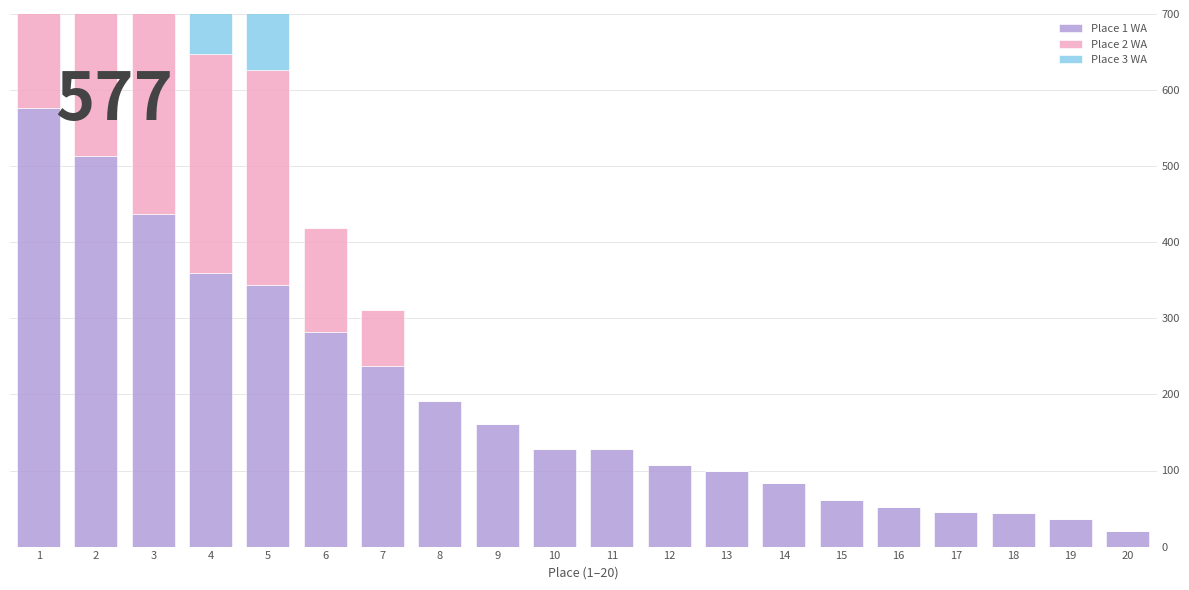

Between 1 and 17, which series saw the biggest shift?

Place 1 WA